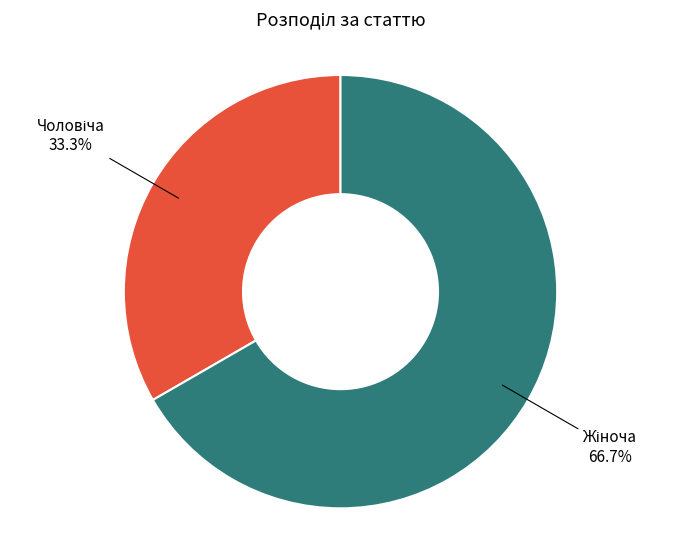

Is there any slice that represents more than half of the pie?

Yes